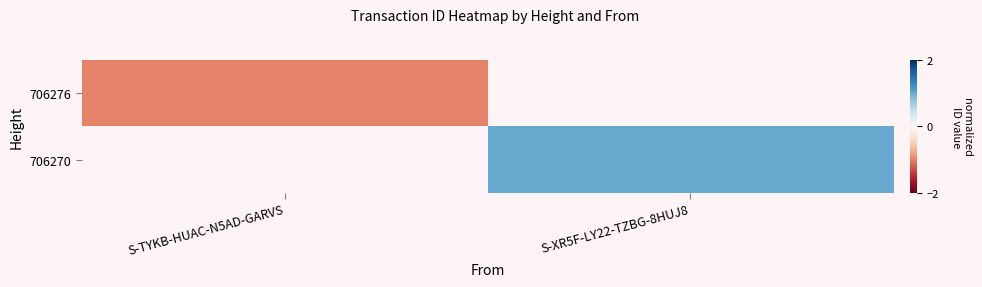

Where does the 706270 series first go above 1?

S-XR5F-LY22-TZBG-8HUJ8